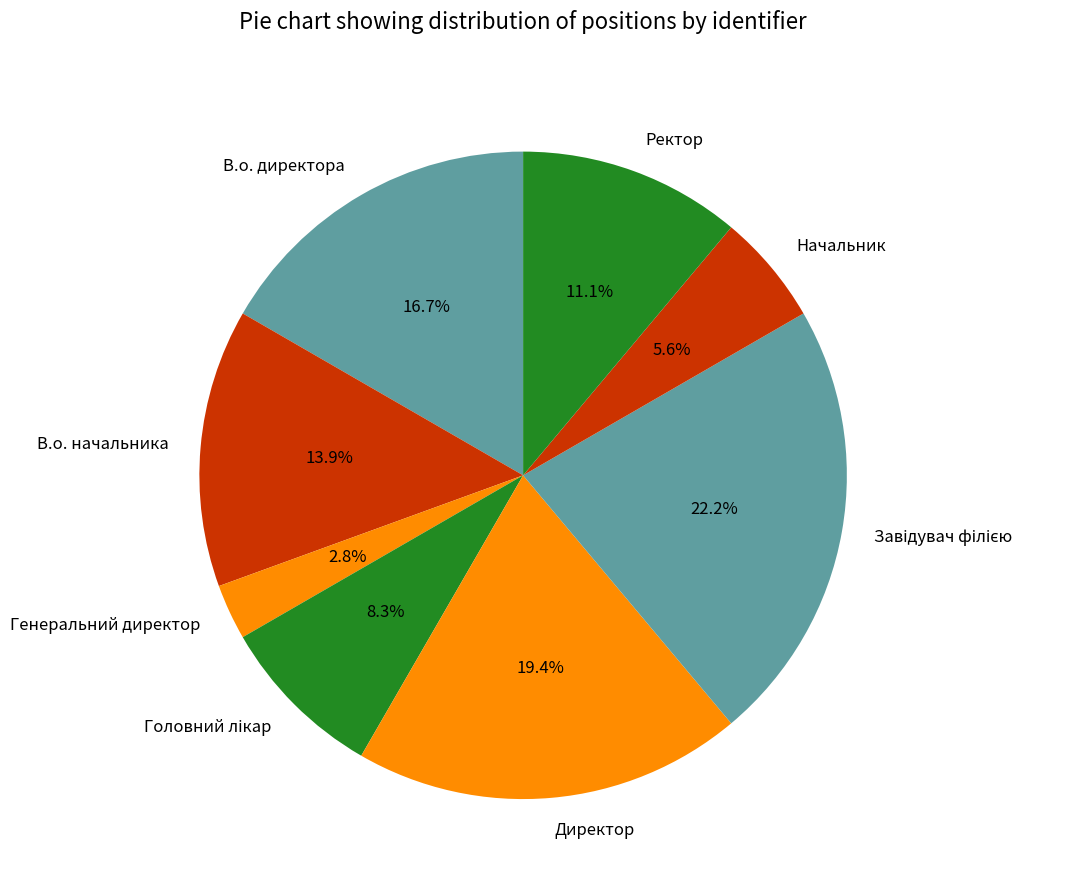

Which slice is the smallest?

Генеральний директор